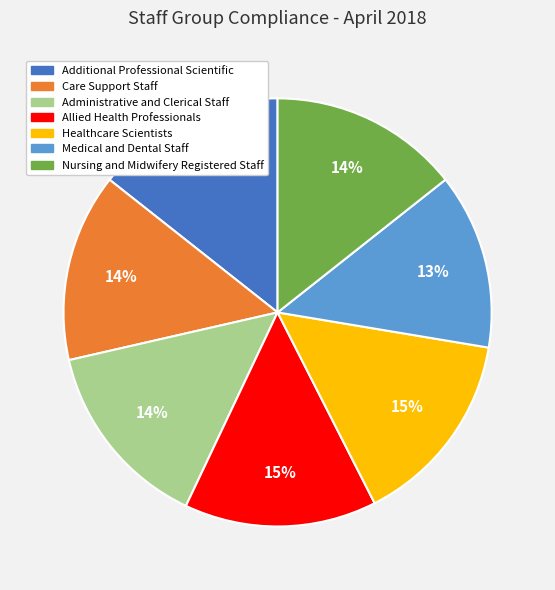

To the nearest percent, what is the difference between the largest and smallest slice percentages?

2%